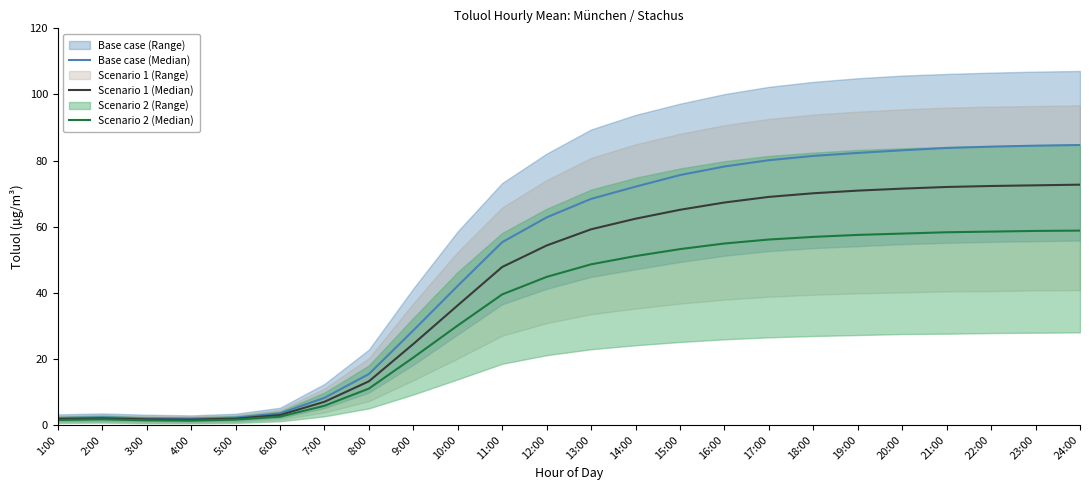

How many lines are shown in the chart?

3